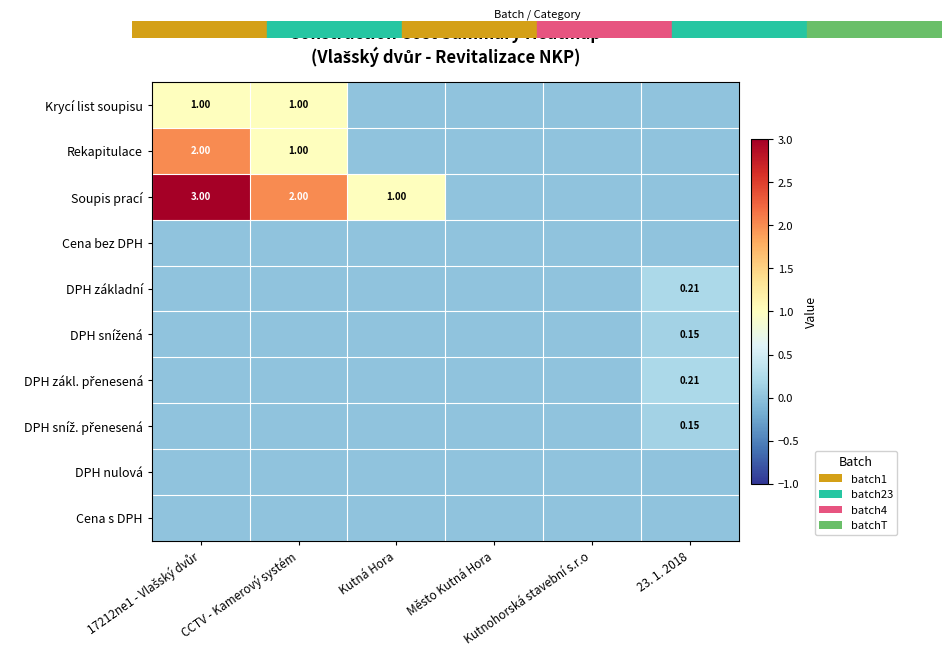

Which category has the lowest value in the Cena s DPH series?

17212ne1 - Vlašský dvůr